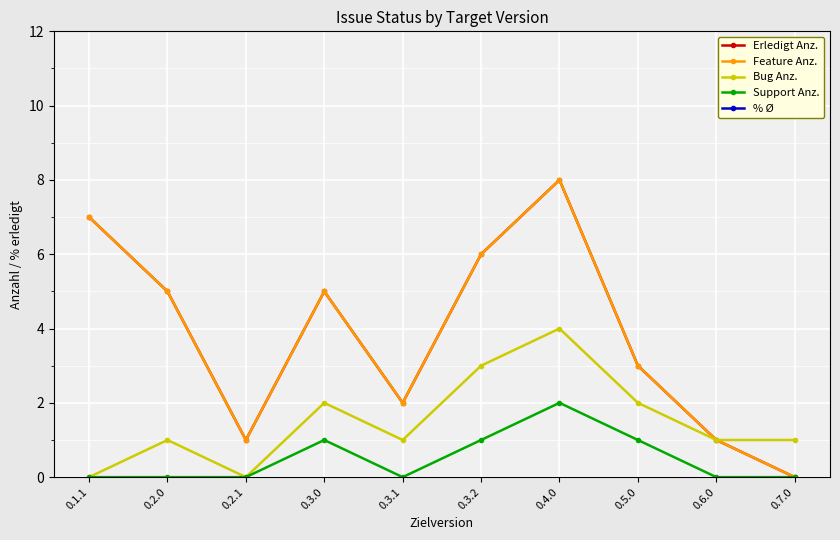

What is the difference between the Erledigt Anz. values at 0.3.2 and 0.6.0?

5